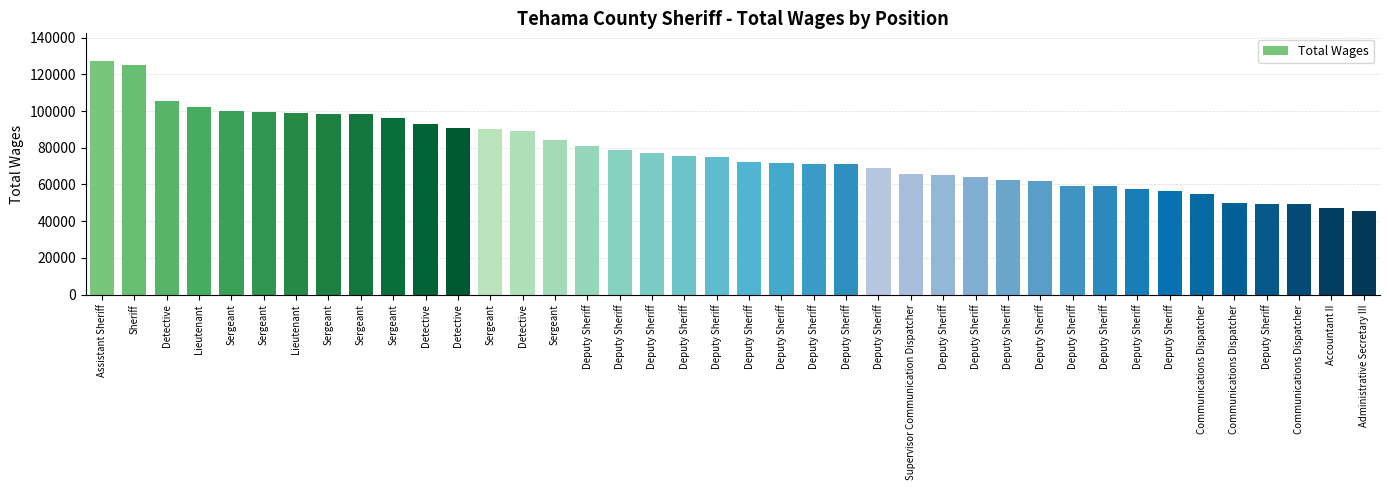

What is the greatest value displayed?

127075